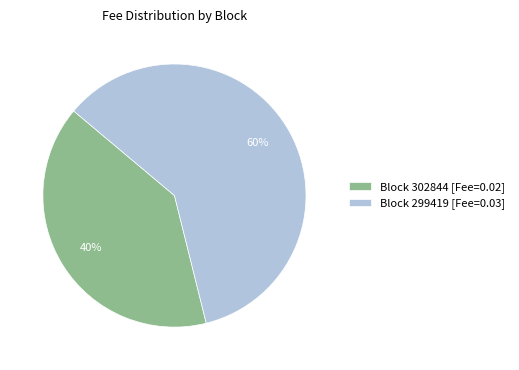

To the nearest percent, what is the difference between the largest and smallest slice percentages?

20%